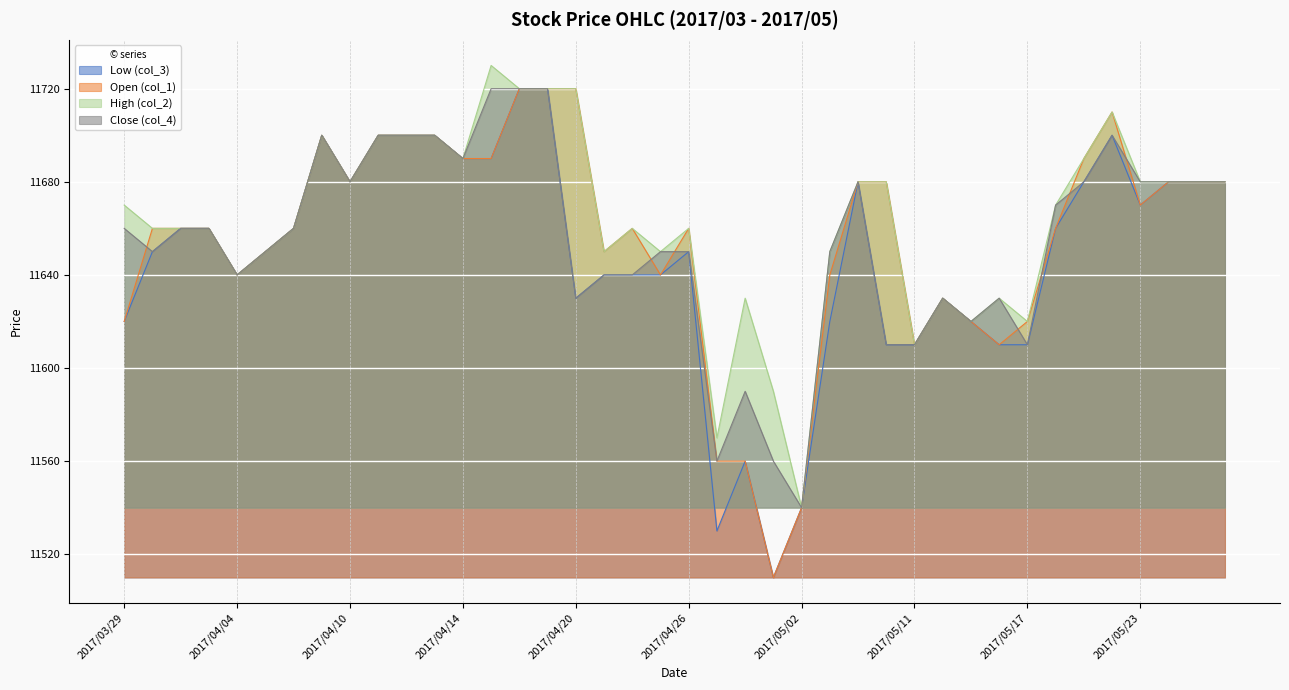

How many distinct data groups are displayed?

4